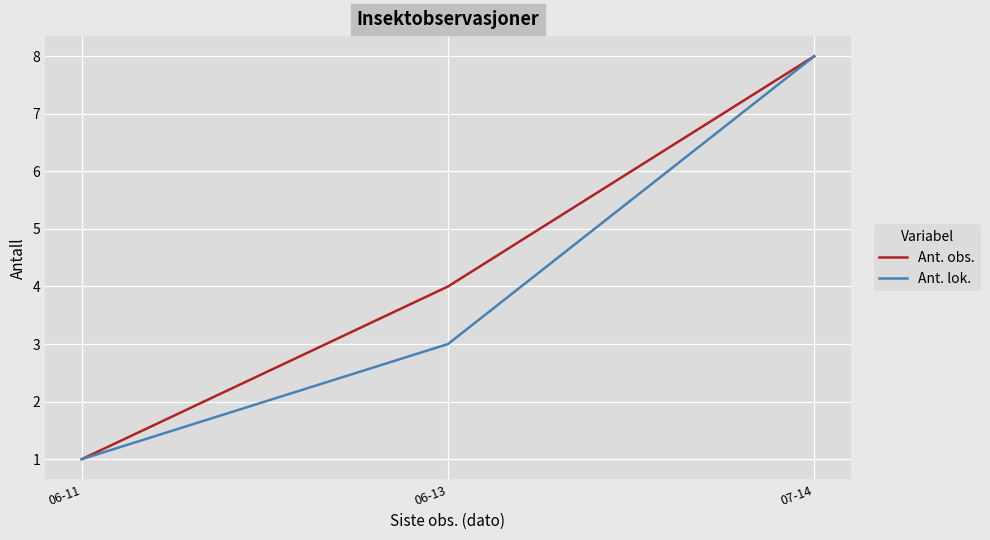

Between 06-13 and 07-14, which series saw the biggest shift?

Ant. lok.